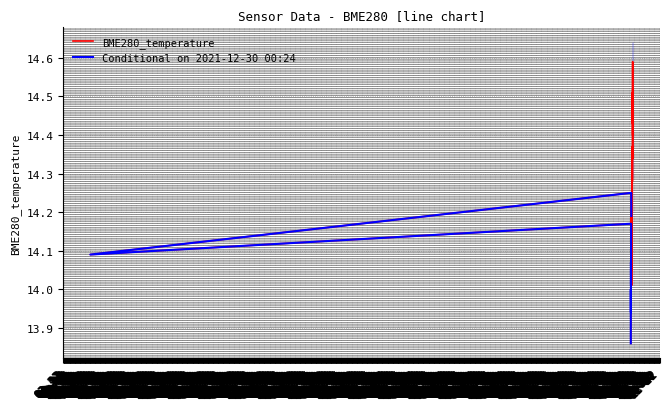

What is the difference between the second highest and second lowest values?

0.6